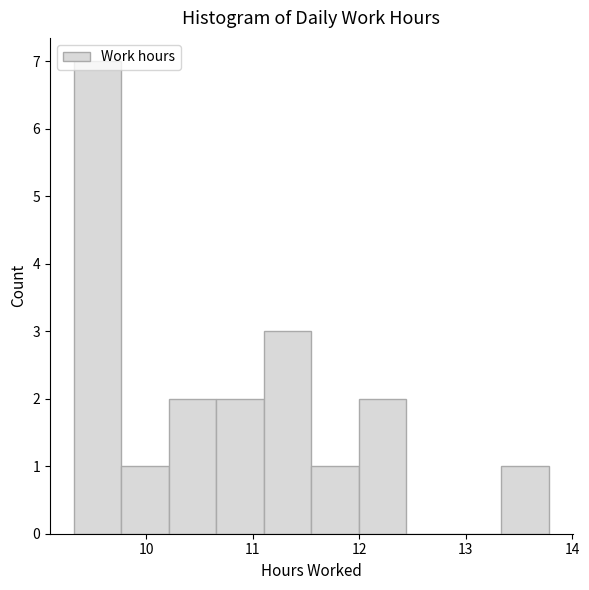

Over which range of the x-axis is the bar tallest?

9.3 to 9.8